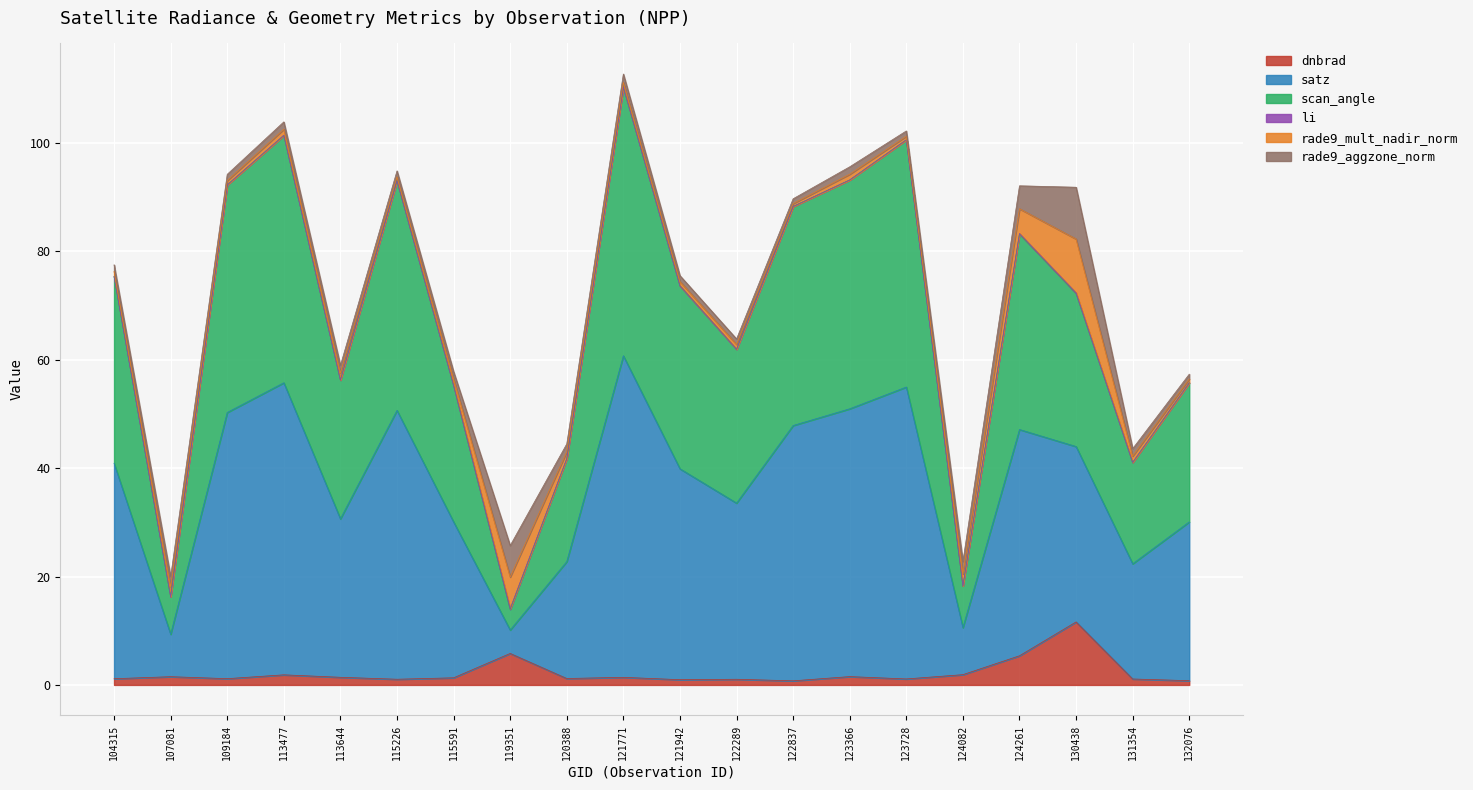

What is the maximum value for dnbrad?

11.6